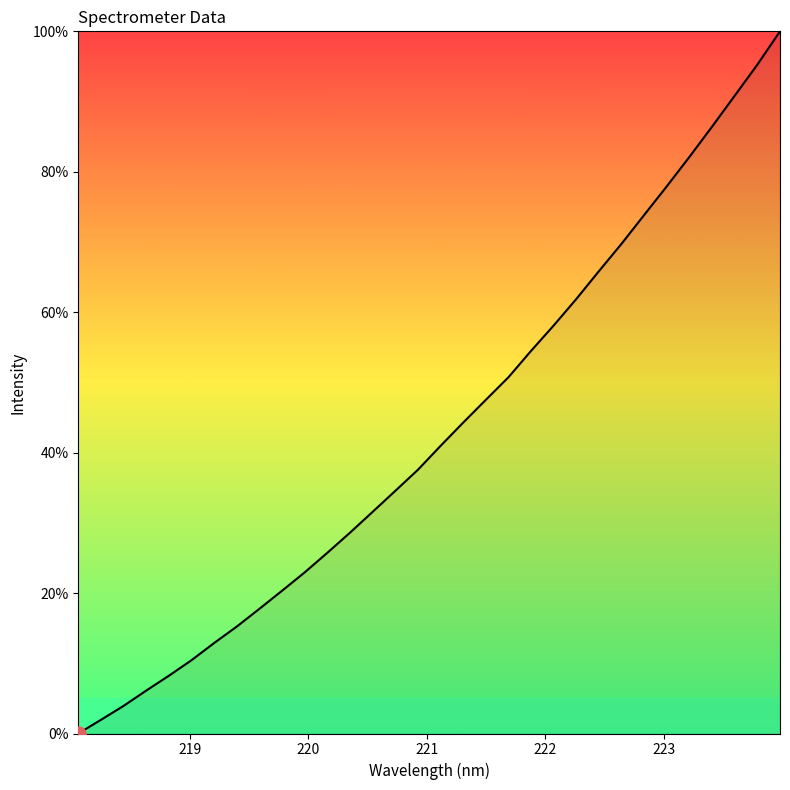

What is the maximum value shown in the chart?

100.0